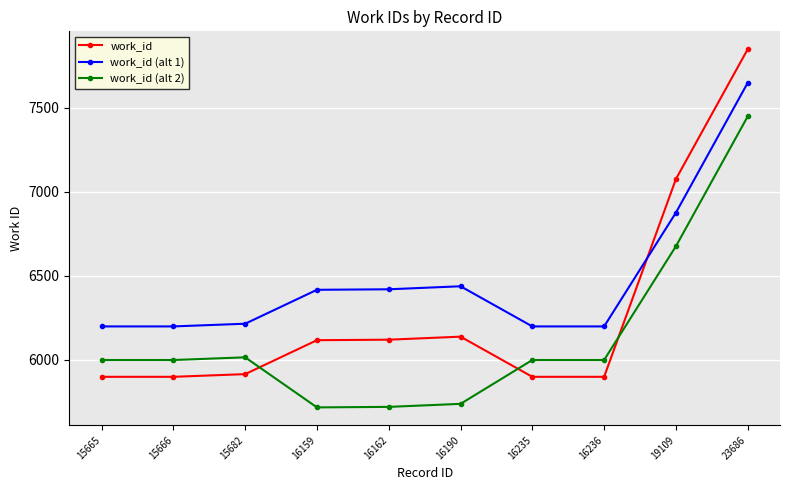

The work_id (alt 1) series shows 6198 at 15666. True or false?

True